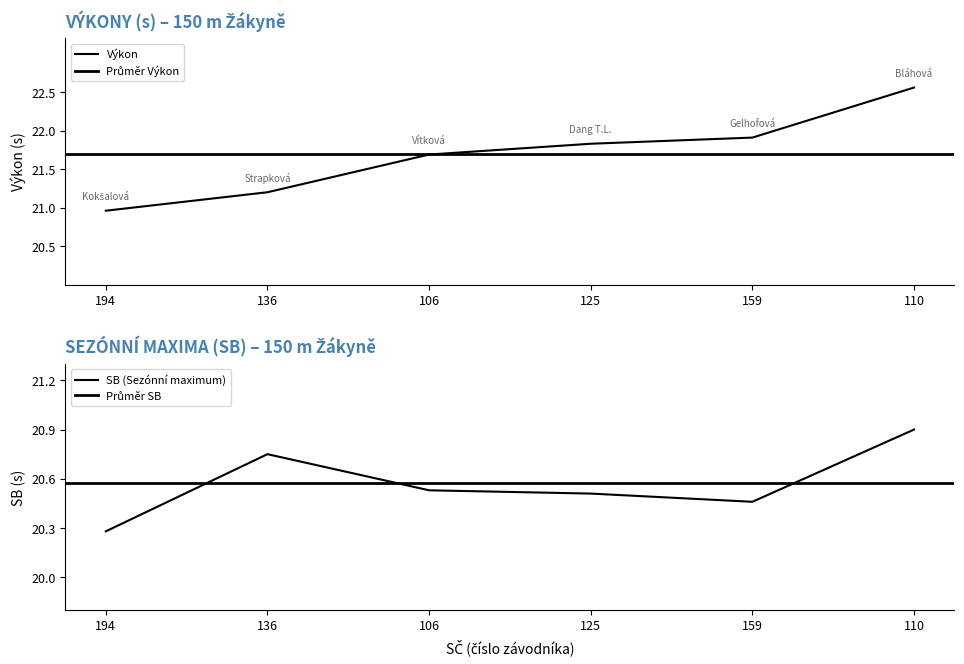

What value does the Výkon series have at 136?

21.2